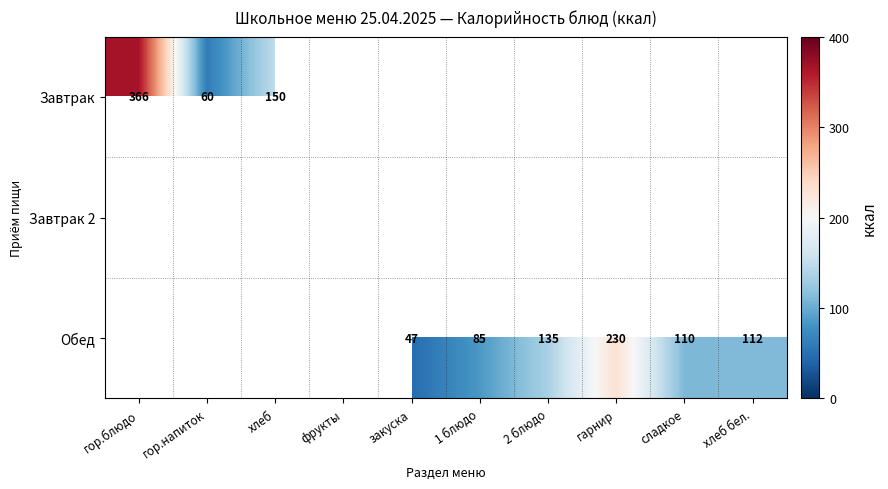

The Завтрак series shows 16 at гор.напиток. True or false?

False